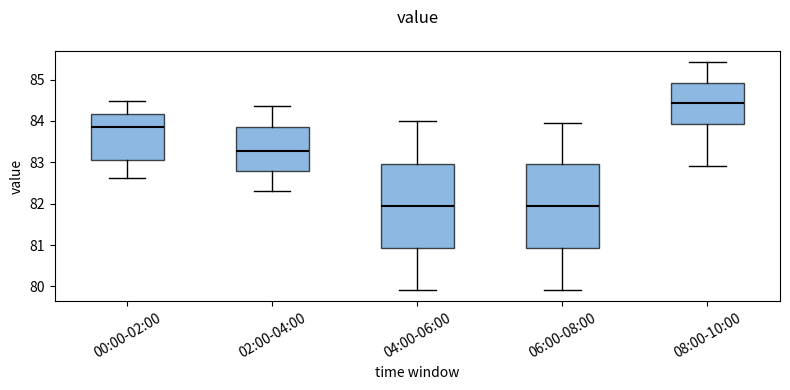

Reading left to right, transcribe this box plot: for each box, give where its median line is, the range the box spans, and where its two whiskers end, as read against the y-axis. The values are not printed on the chart, so give them approximately, as read against the axis.

00:00-02:00: median 83.9, box 83.1 to 84.2, whiskers 82.6 to 84.5
02:00-04:00: median 83.3, box 82.8 to 83.9, whiskers 82.3 to 84.4
04:00-06:00: median 81.9, box 80.9 to 82.9, whiskers 79.9 to 84.0
06:00-08:00: median 81.9, box 80.9 to 82.9, whiskers 79.9 to 84.0
08:00-10:00: median 84.4, box 83.9 to 84.9, whiskers 82.9 to 85.4